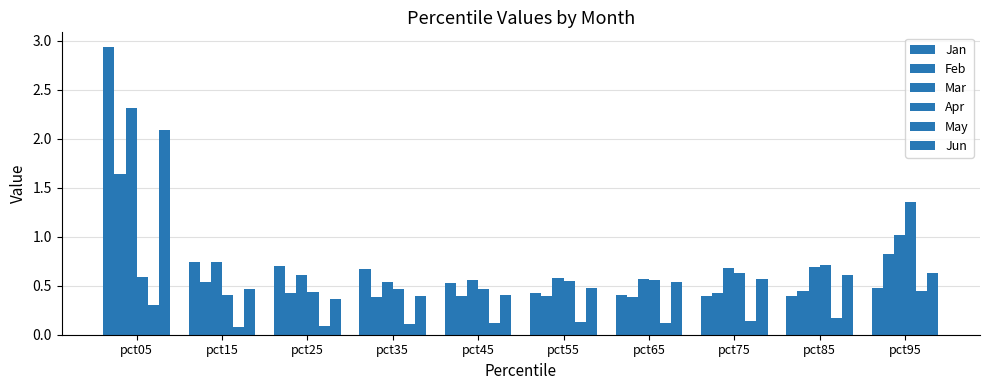

Are the bars grouped side by side (vs. stacked)?

Yes